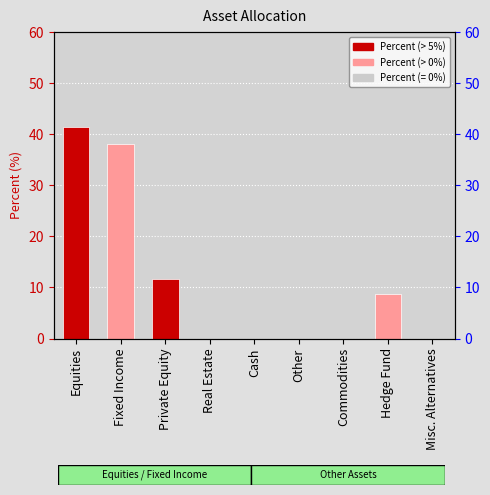

What is the change in value from Fixed Income to Cash?

-38.1